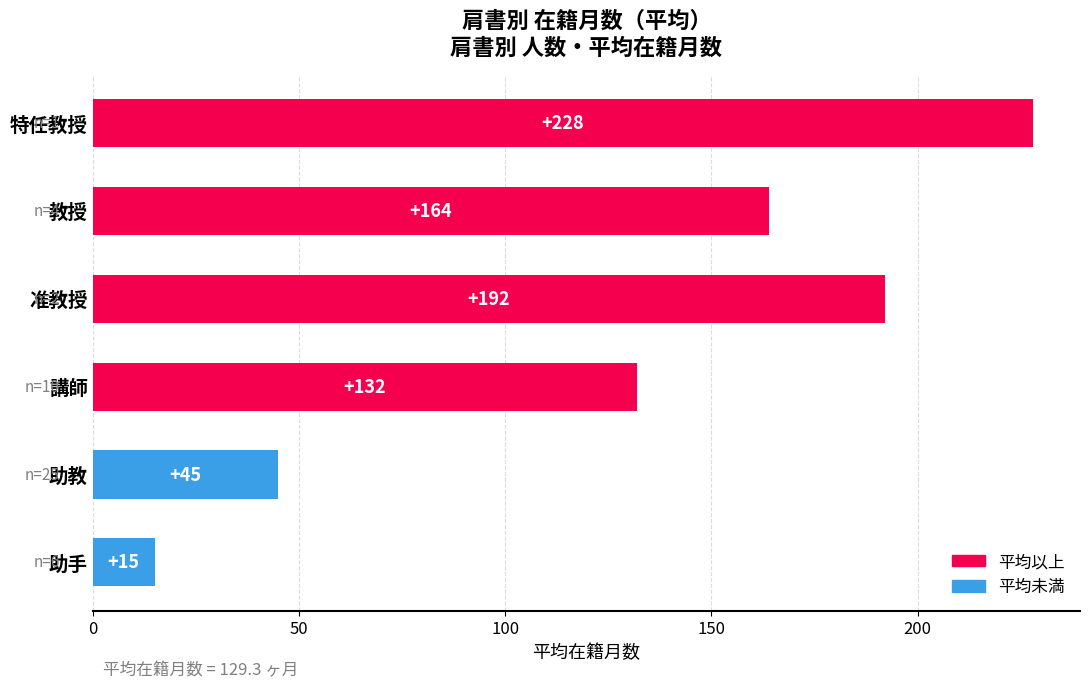

Are the bars grouped side by side (vs. stacked)?

No